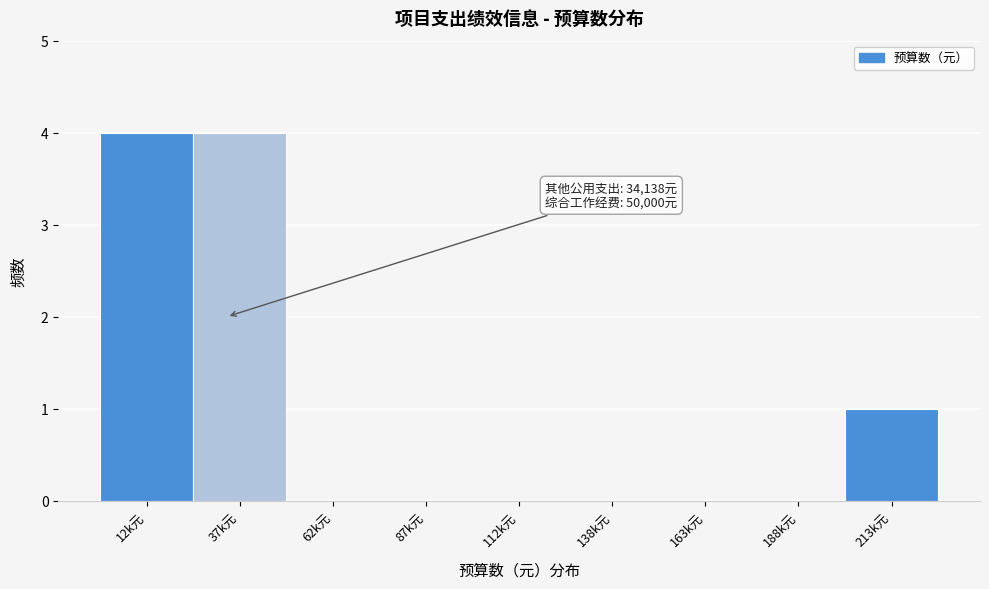

Reading left to right, transcribe all the data shown in this chart.

12k元=4	37k元=4	62k元=0	87k元=0	112k元=0	138k元=0	163k元=0	188k元=0	213k元=1